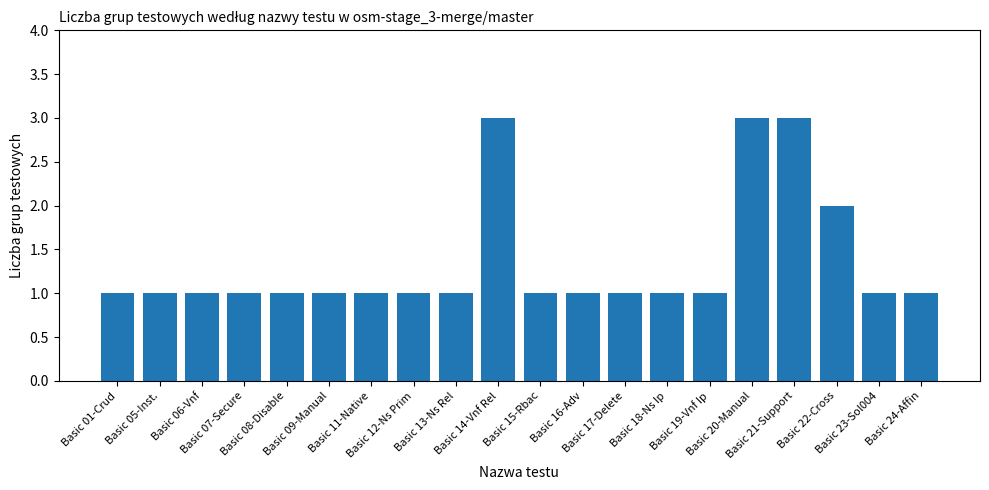

What is the ratio of the value at Basic 05-Inst. to the value at Basic 09-Manual?

1.0